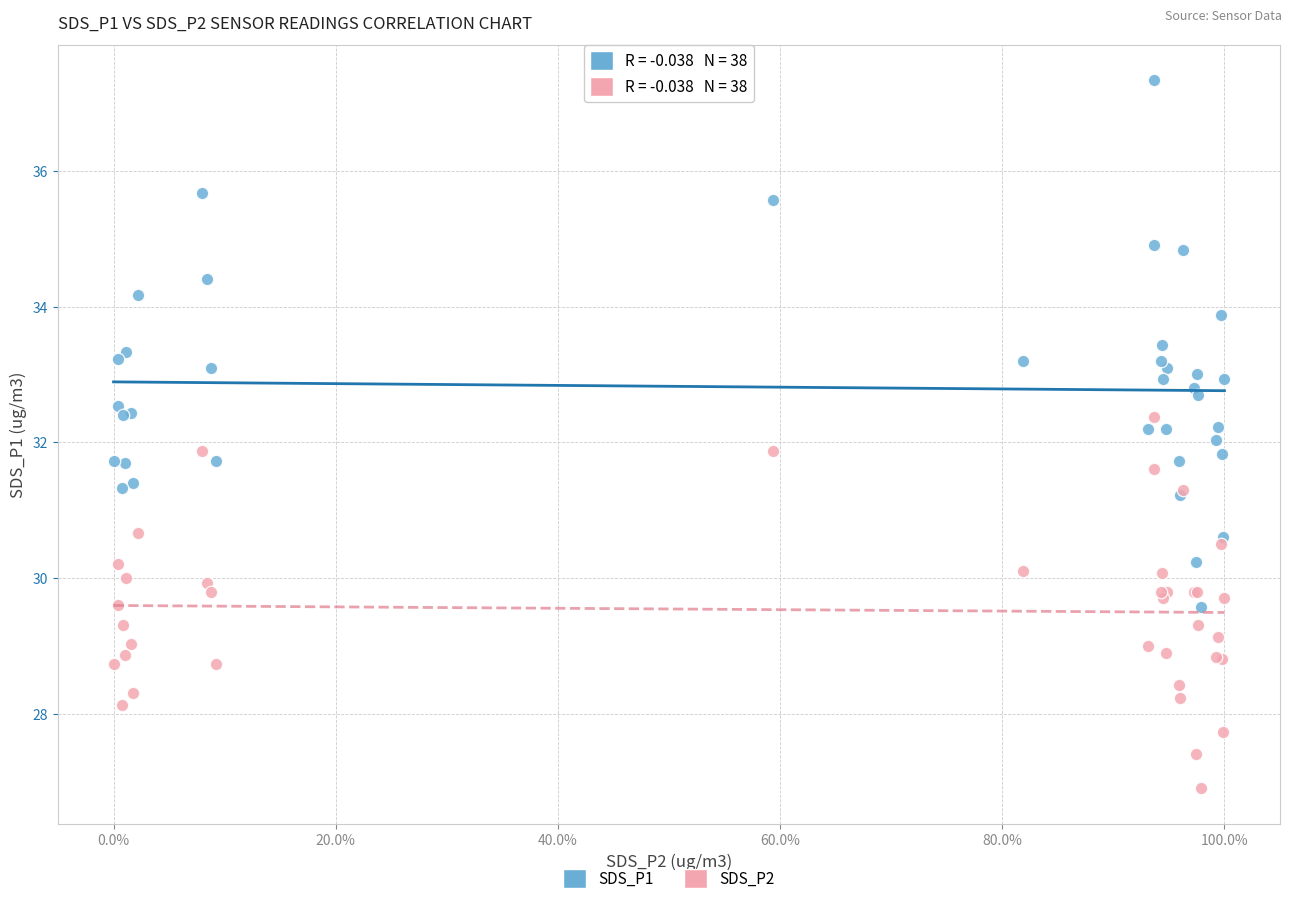

Which series has the largest Y range (max minus min)?

SDS_P1